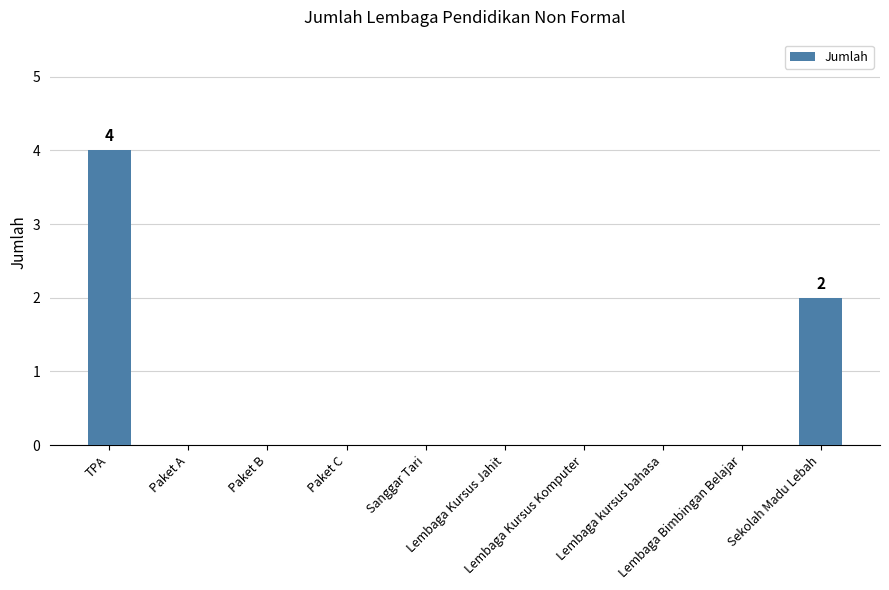

Are the bars horizontal?

No